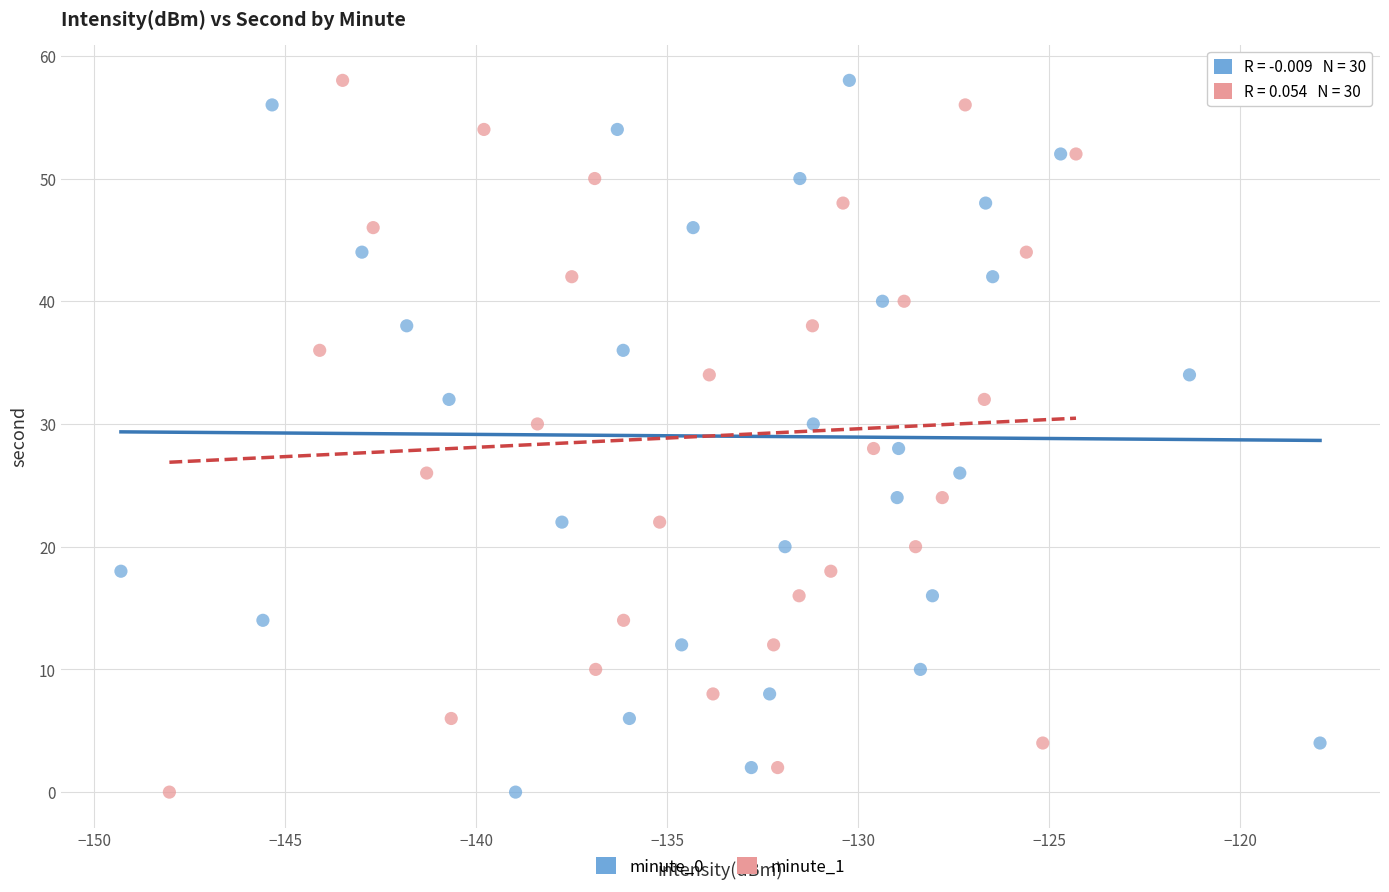

What are all the series names shown in the legend?

minute_0, minute_1